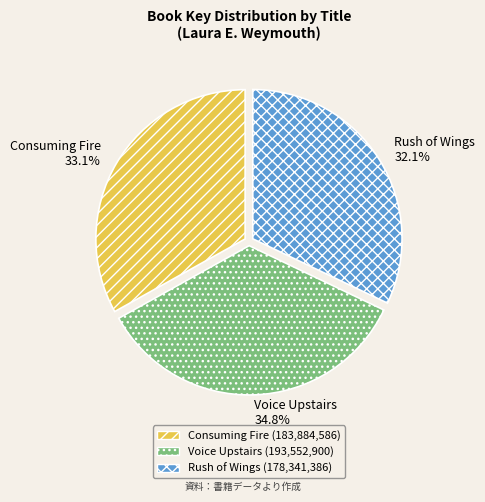

Which has a higher value, Rush of Wings 32.1% or Voice Upstairs 34.8%?

Voice Upstairs 34.8%